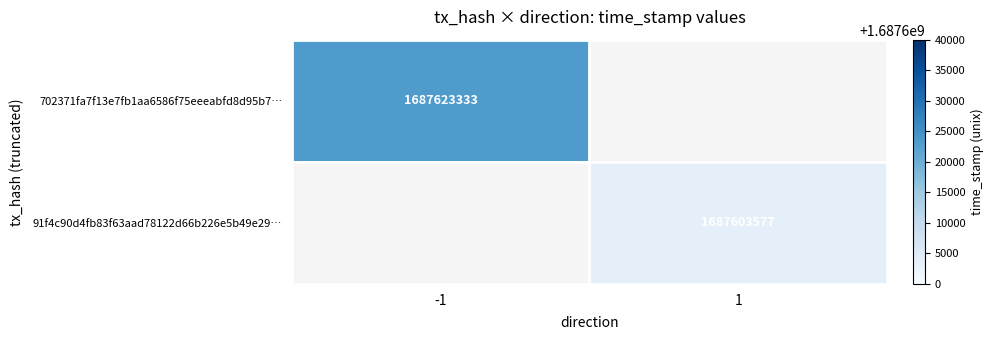

What is the greatest value displayed?

1687623333.0